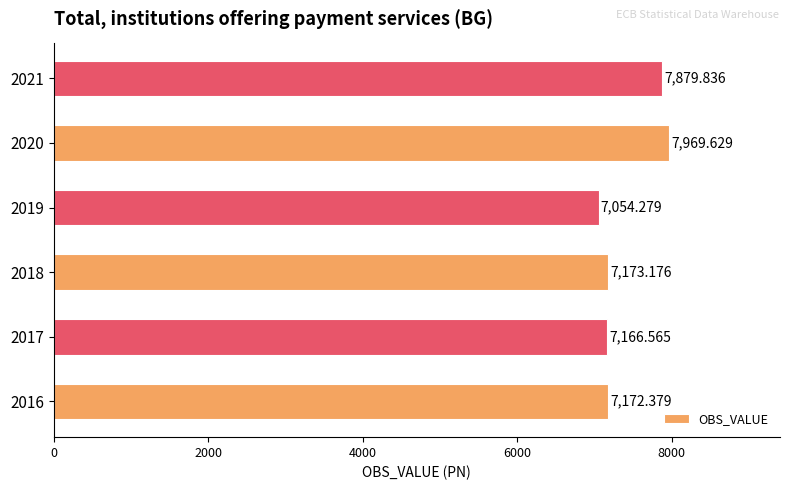

What is the change in value from 2018 to 2020?

+796.5